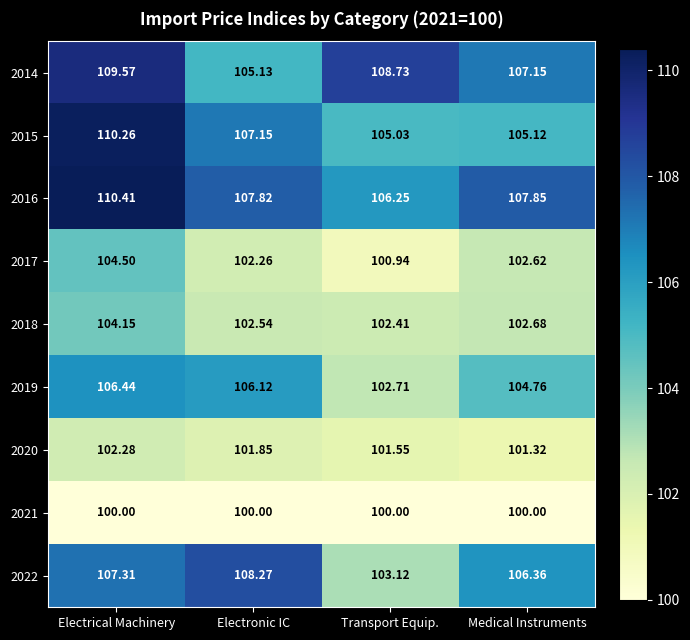

How many data points does each series have?

4